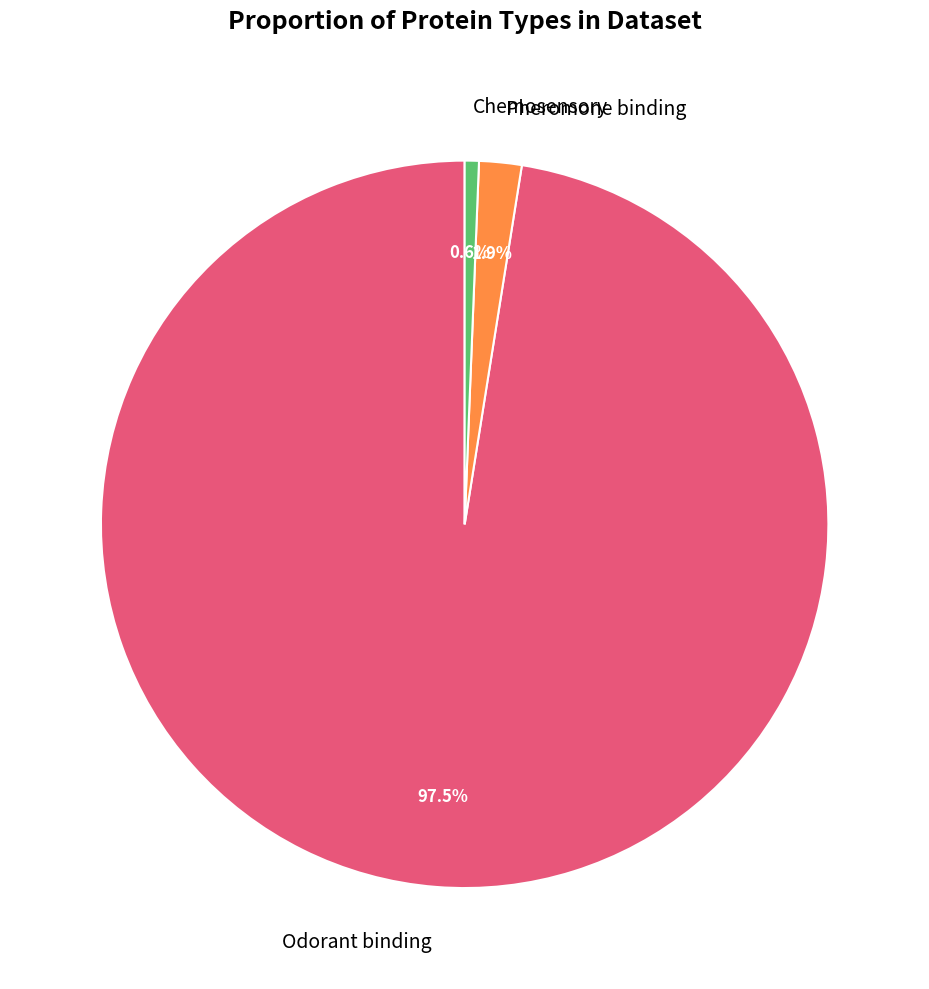

Rank the categories by value from lowest to highest.

Chemosensory, Pheromone binding, Odorant binding